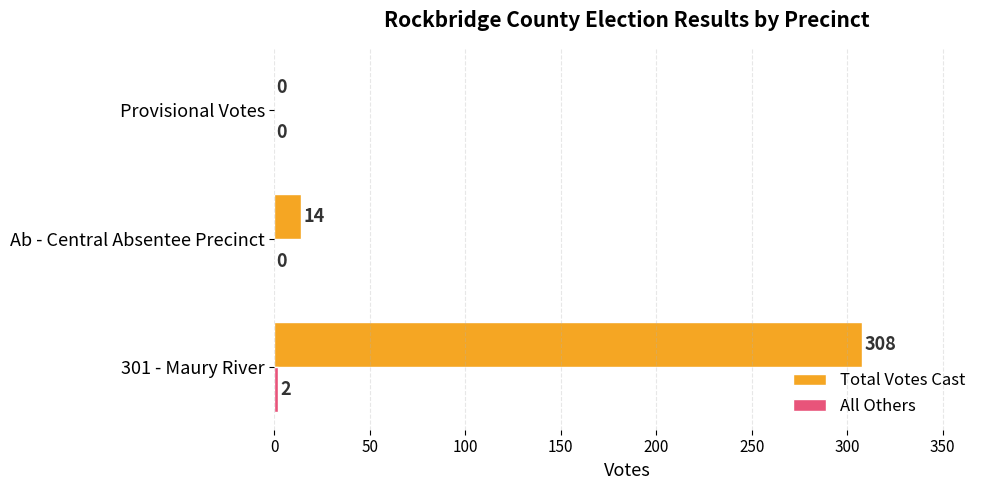

At which category is the sum across all series the highest?

301 - Maury River